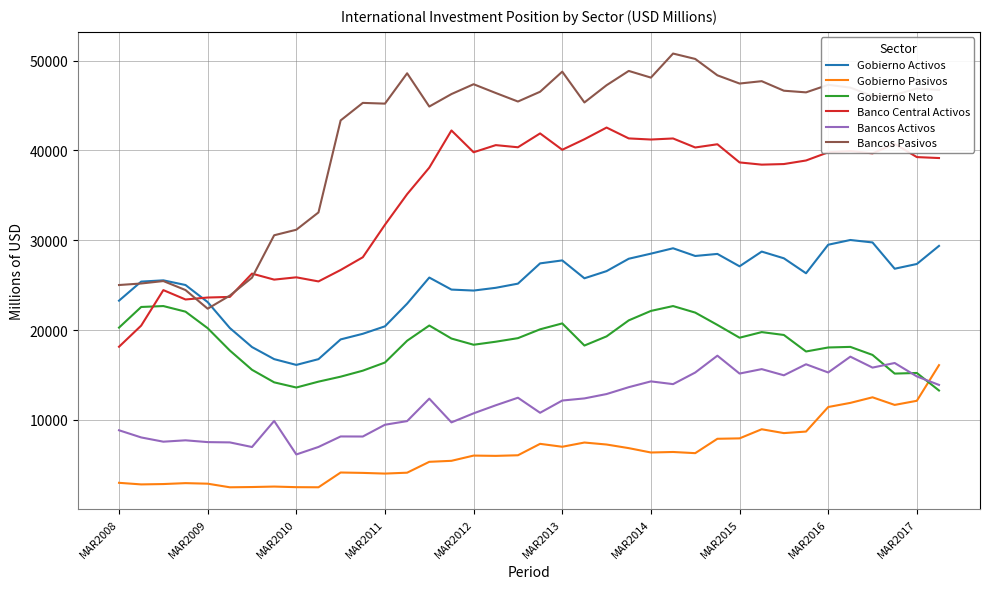

True or false: Gobierno Neto has more than 0 points higher than both neighbors.

True